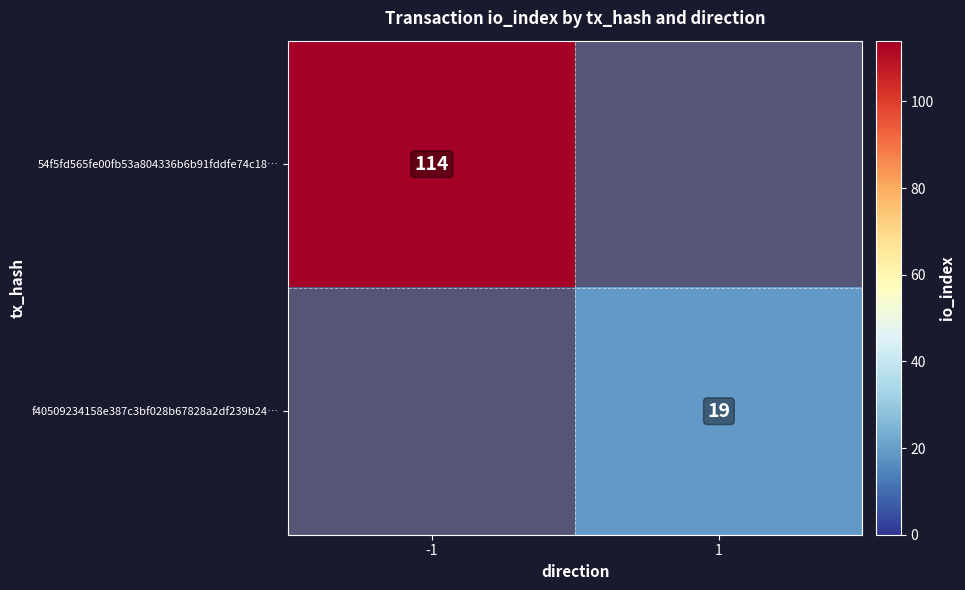

The value of f40509234158e387c3bf028b67828a2df239b24… at 1 is 31. True or false?

False